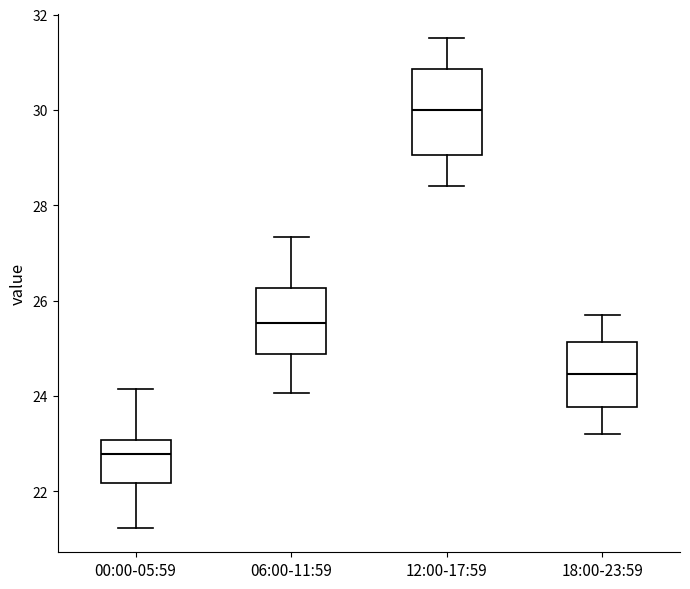

Where does the upper whisker of the box for 12:00-17:59 end on the y-axis? The values are not printed on the chart, so give them approximately, as read against the axis.

31.6